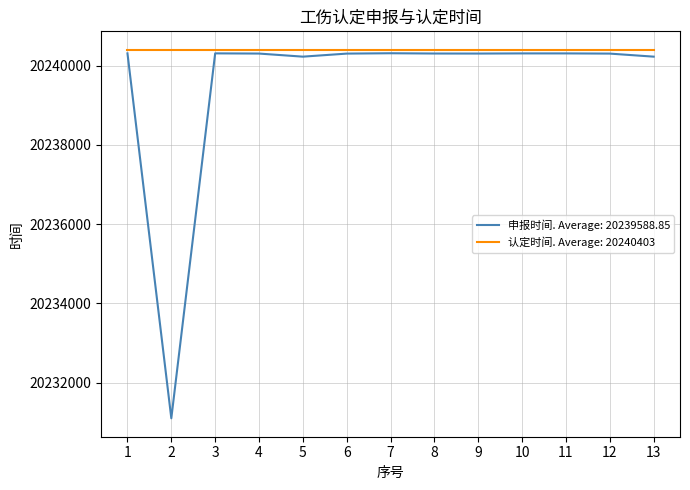

The value of 认定时间. Average: 20240403 at 8 is 7187939. True or false?

False